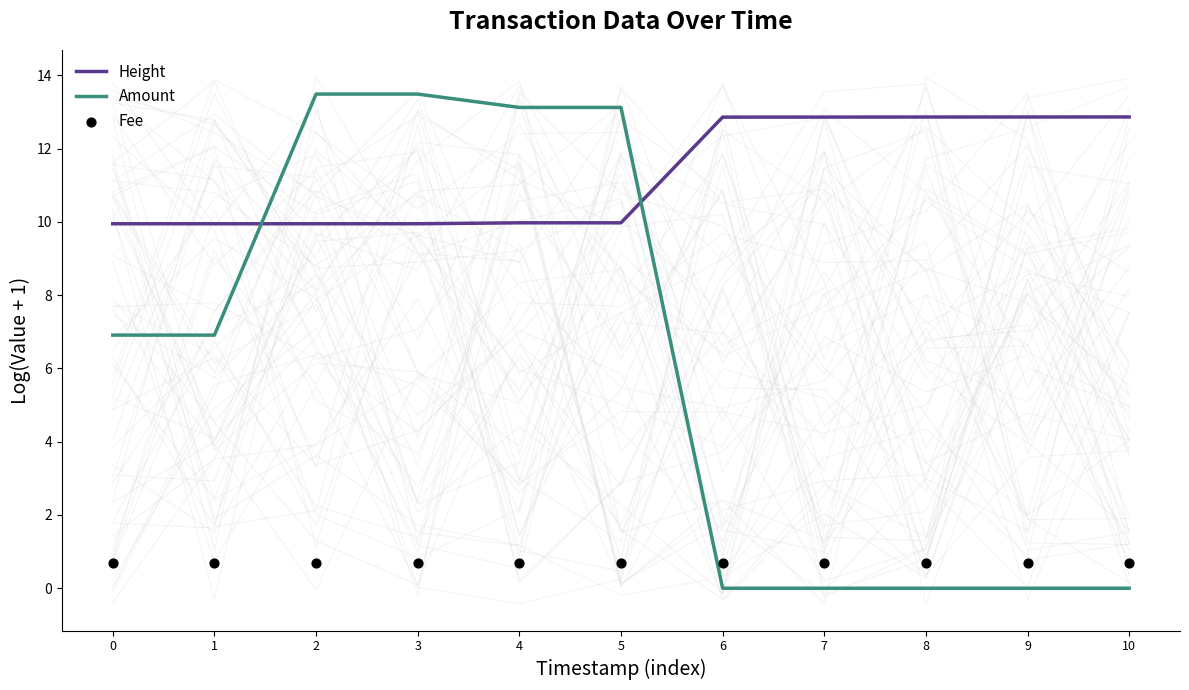

Is the value of Amount at 8 greater than the value of Fee at 8?

No